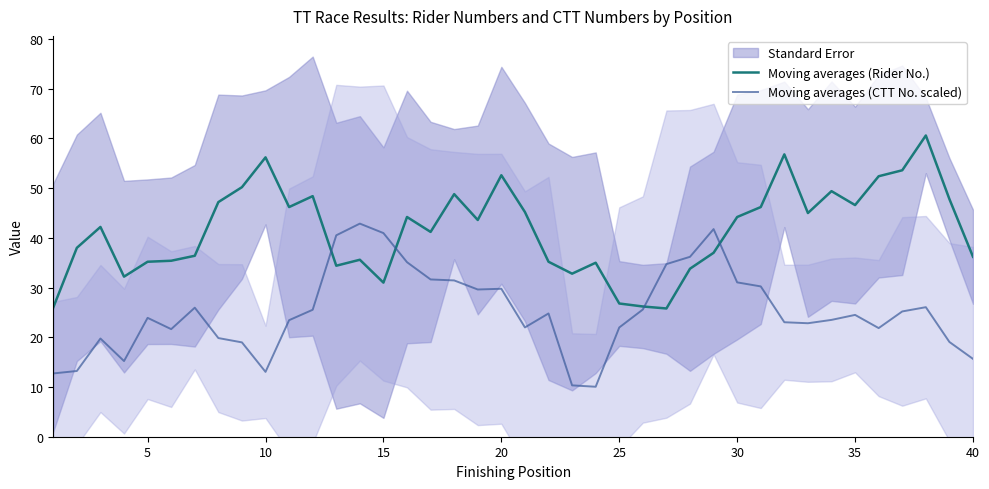

How many intersections are there between Moving averages (Rider No.) and Moving averages (CTT No. scaled)?

4